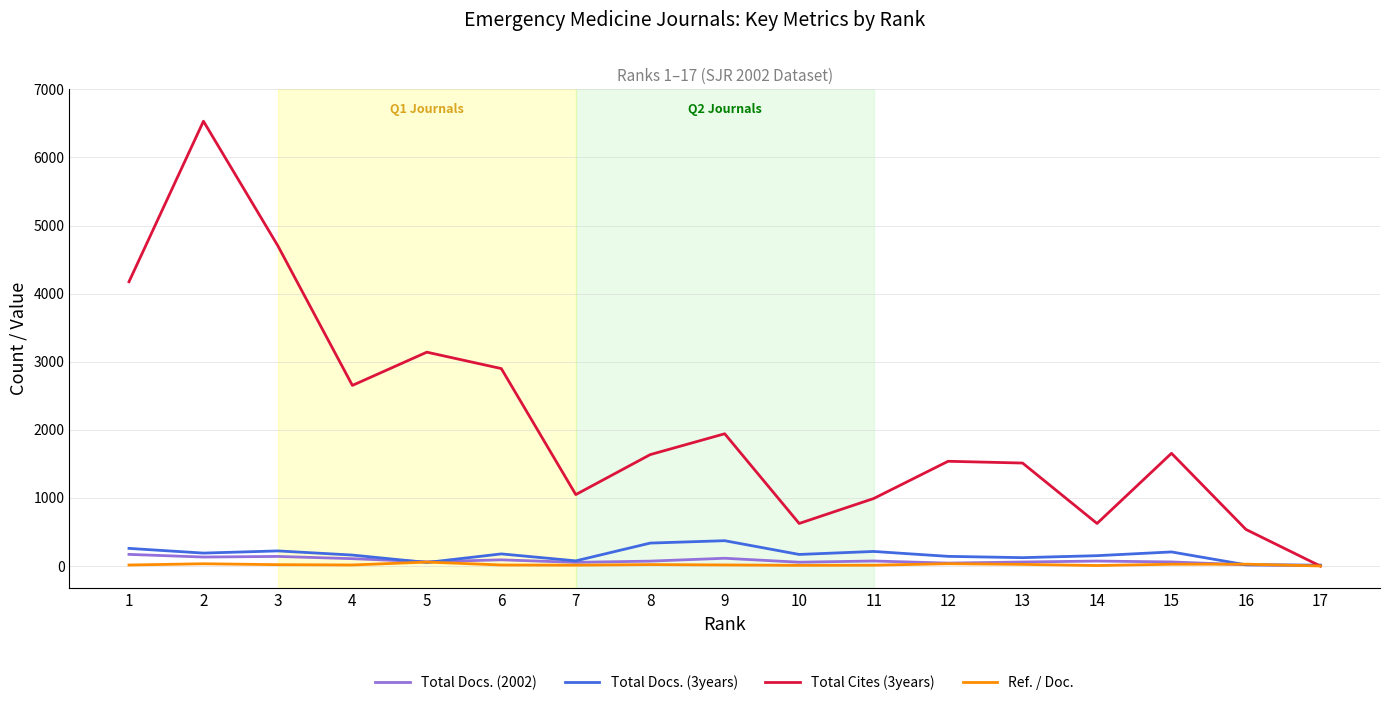

Which series has the widest spread of values?

Total Cites (3years)